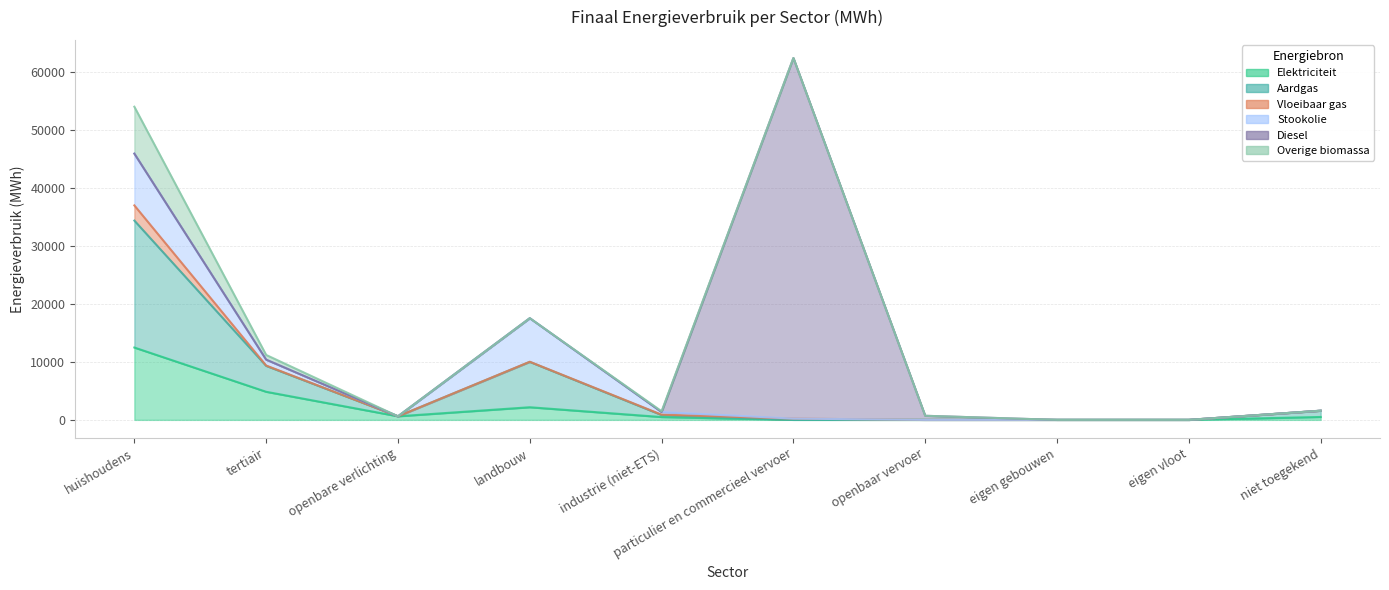

At which category is the sum across all series the highest?

particulier en commercieel vervoer